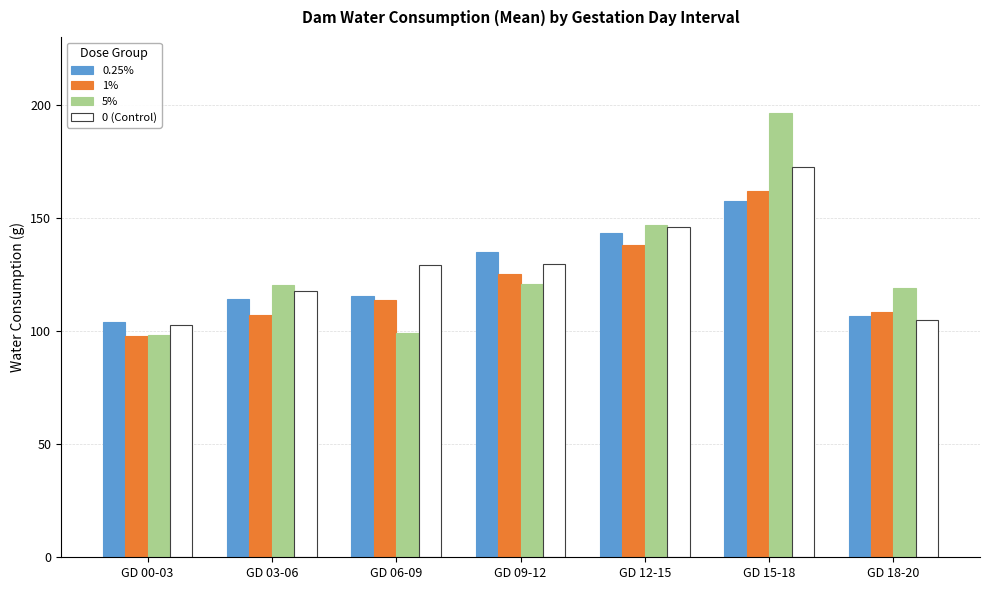

What is the minimum value shown in the chart?

97.9